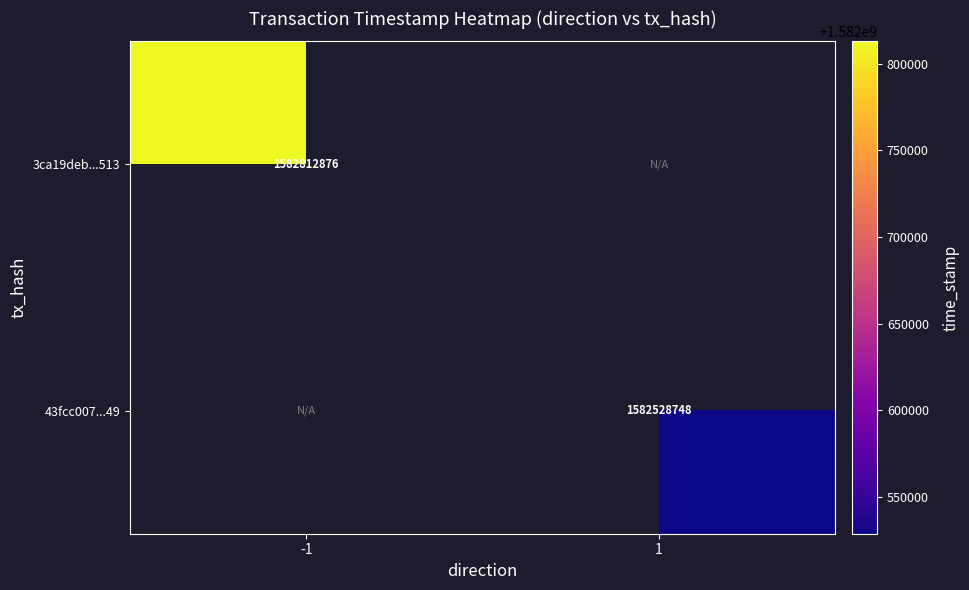

True or false: 3ca19deb...513 has a value of 1582812876 at -1.

True